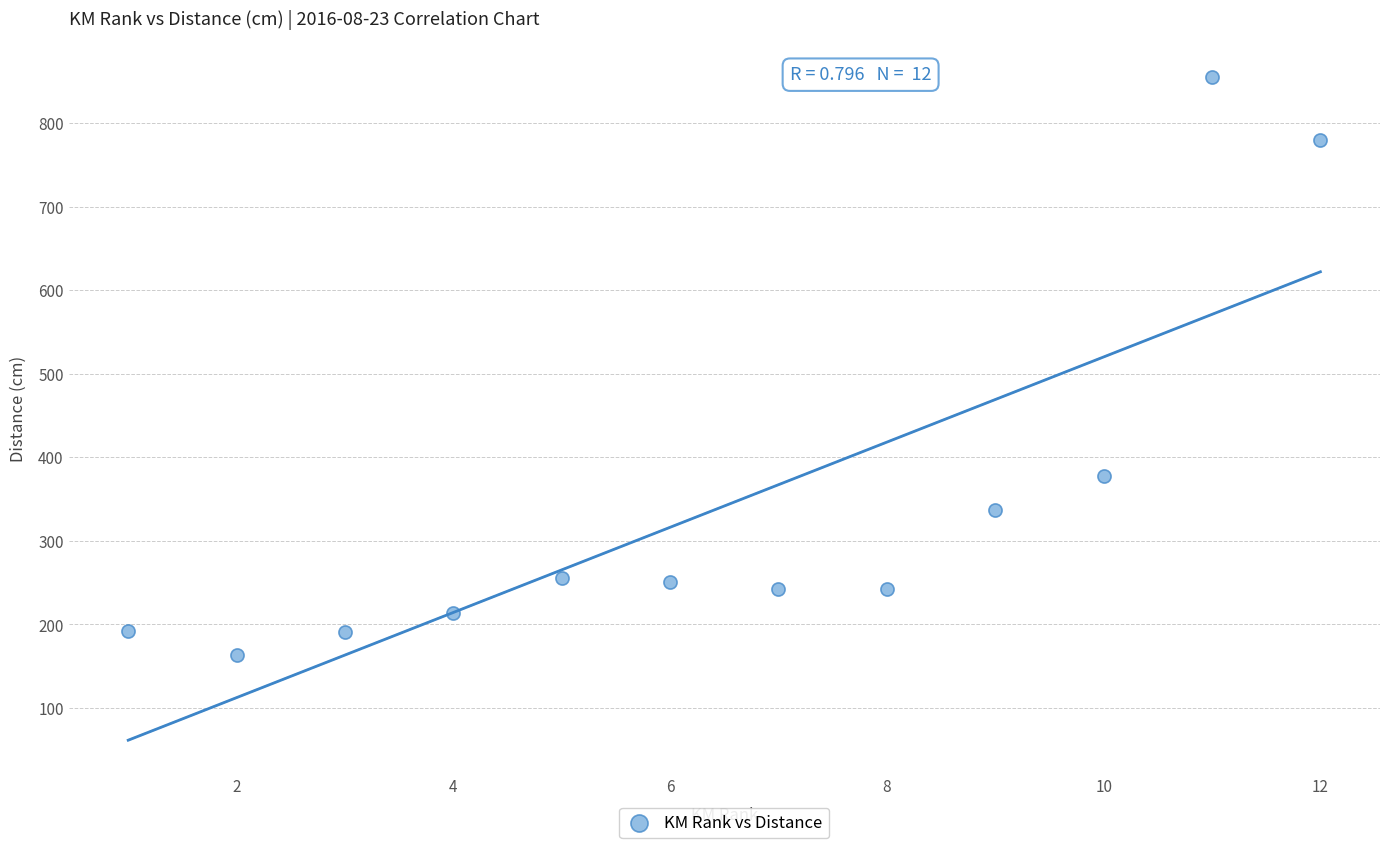

What is the average Y value?

342